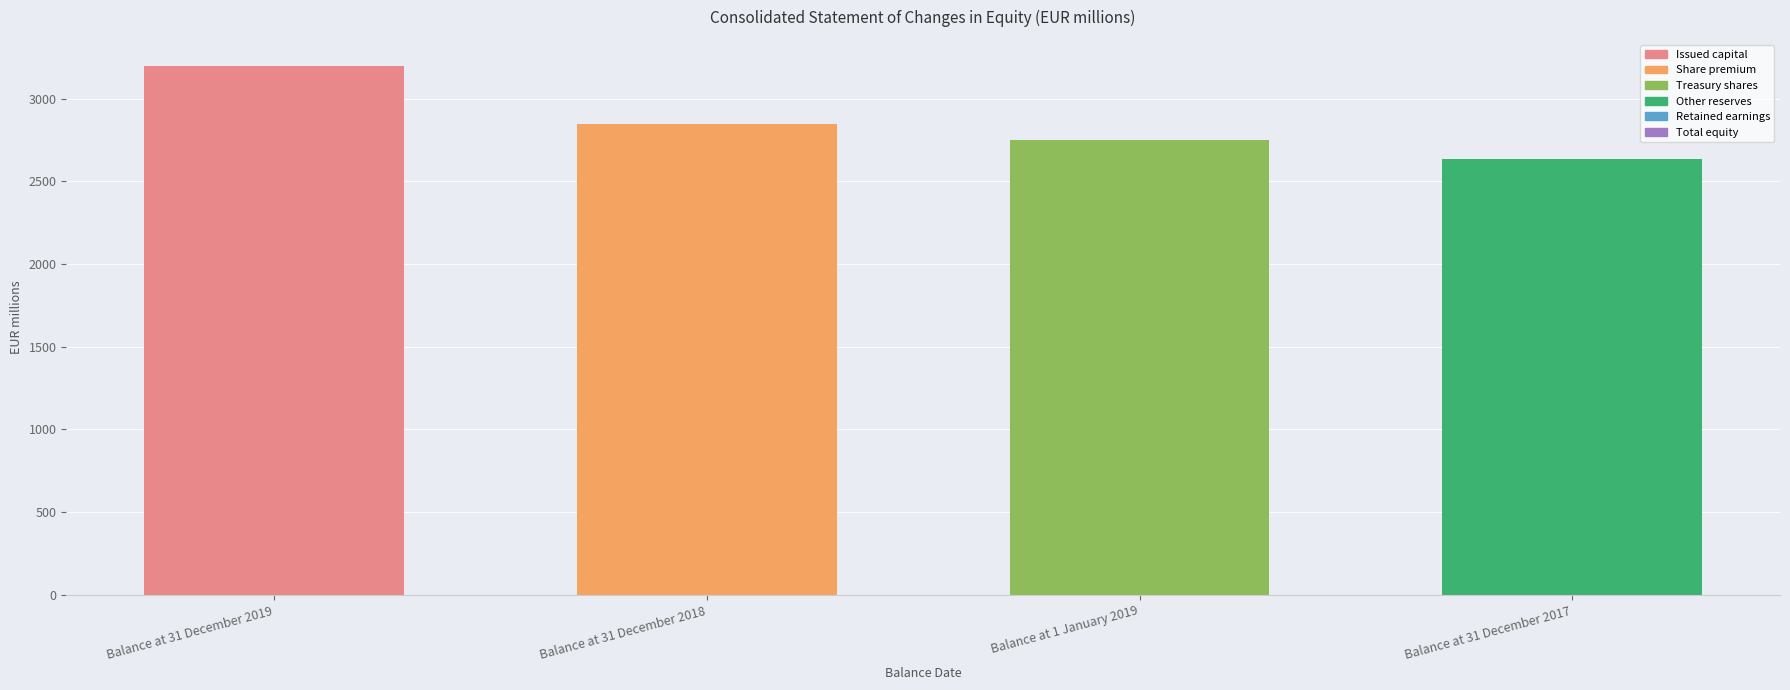

What is the greatest value displayed?

3195.1